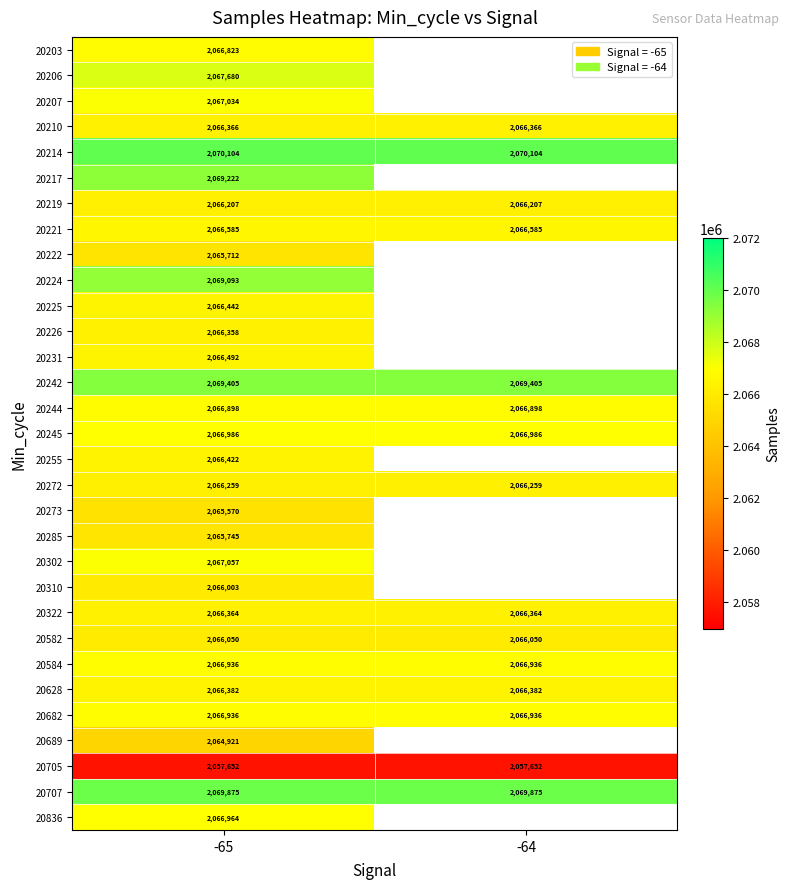

What is the sum of the 20221 values at -65 and -64?

4133170